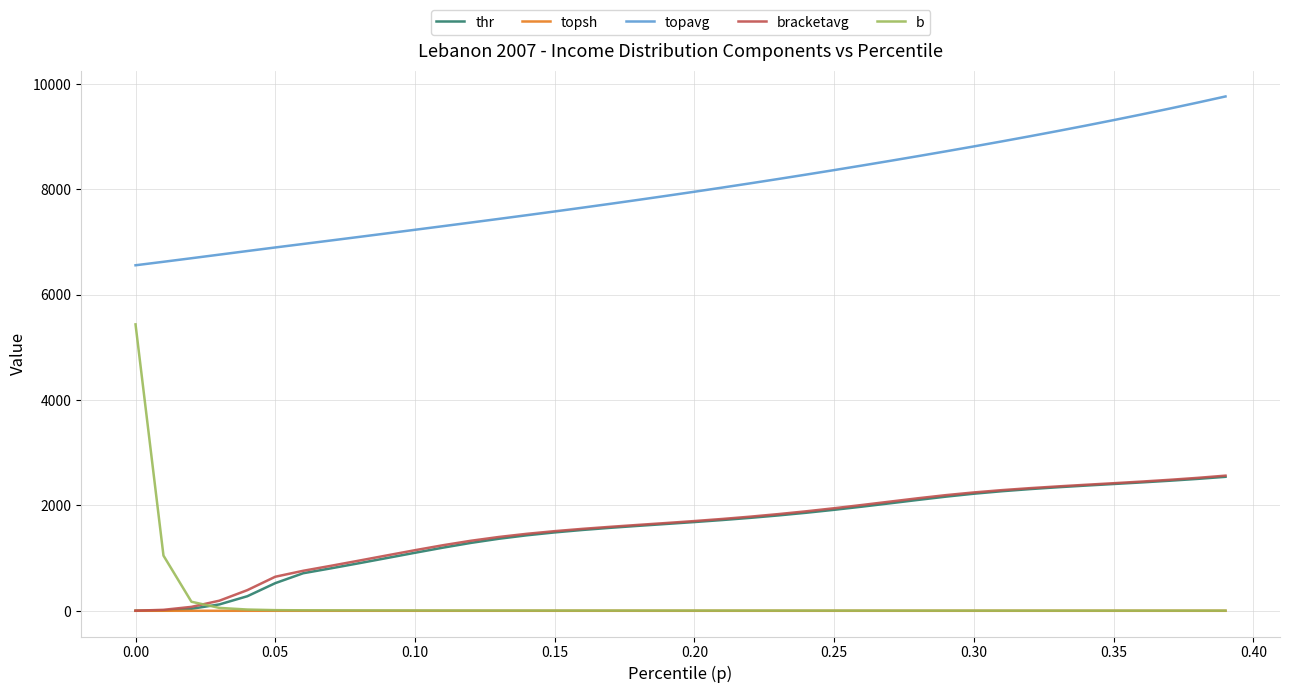

At how many categories does at least one series exceed 235?

40